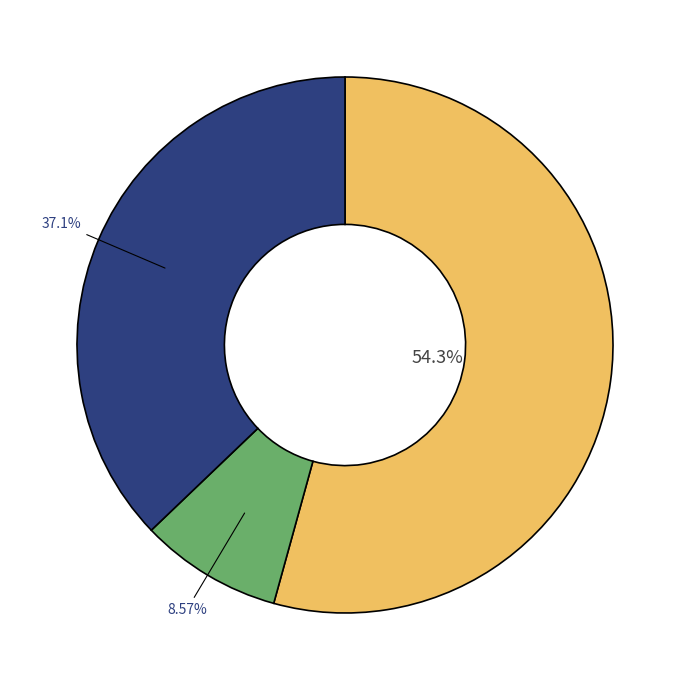

Is there any slice that represents more than half of the pie?

Yes